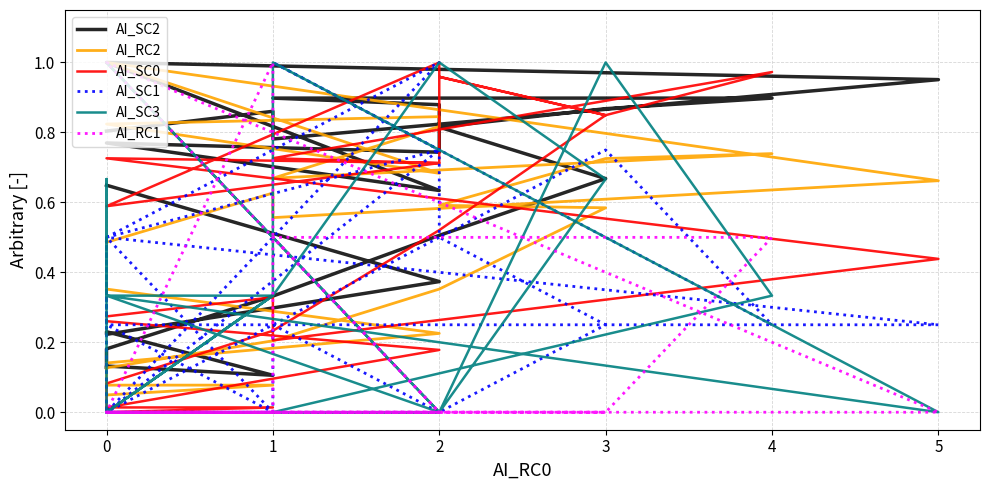

True or false: AI_SC2 has a value of 0.5 at 2.

False